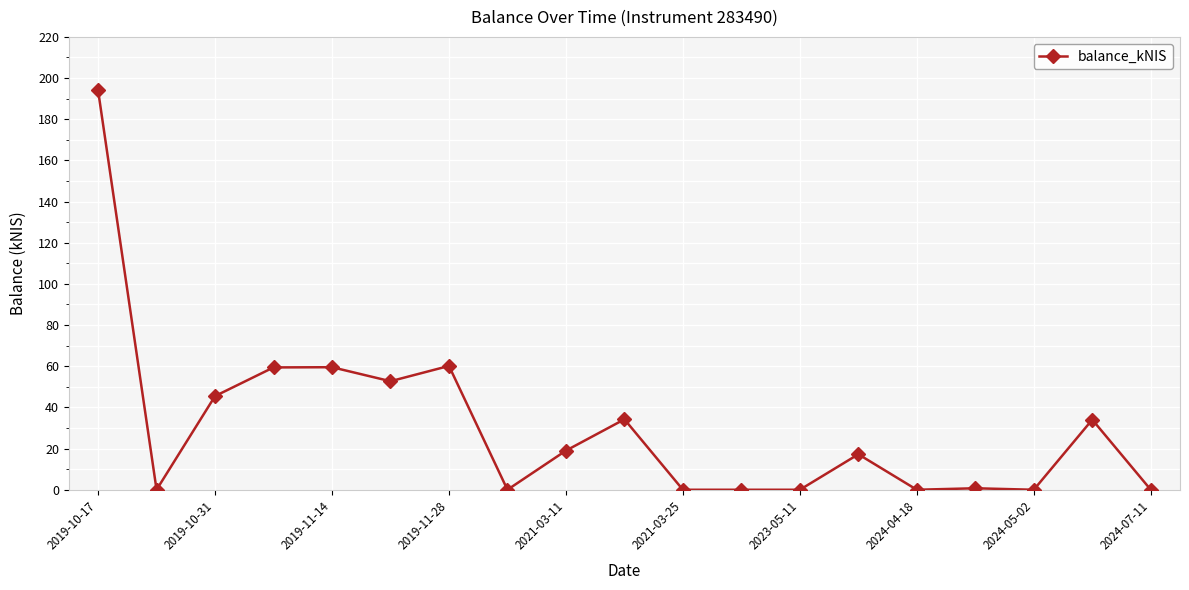

True or false: there are more than 2 points higher than both neighbors.

True